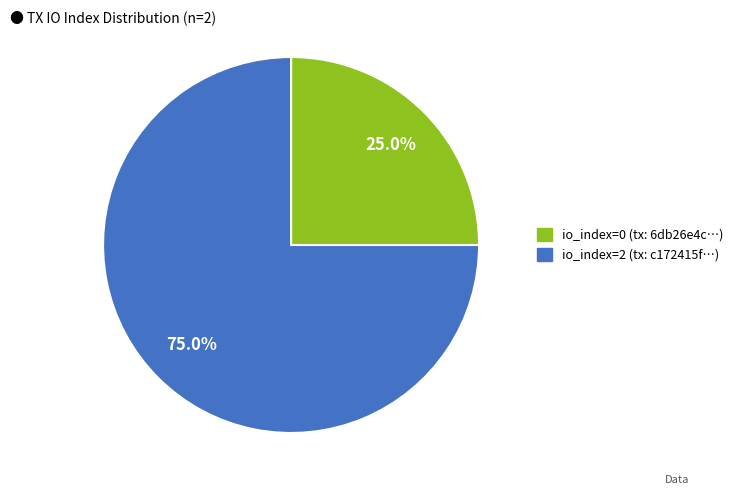

Is there any slice that represents more than half of the pie?

Yes